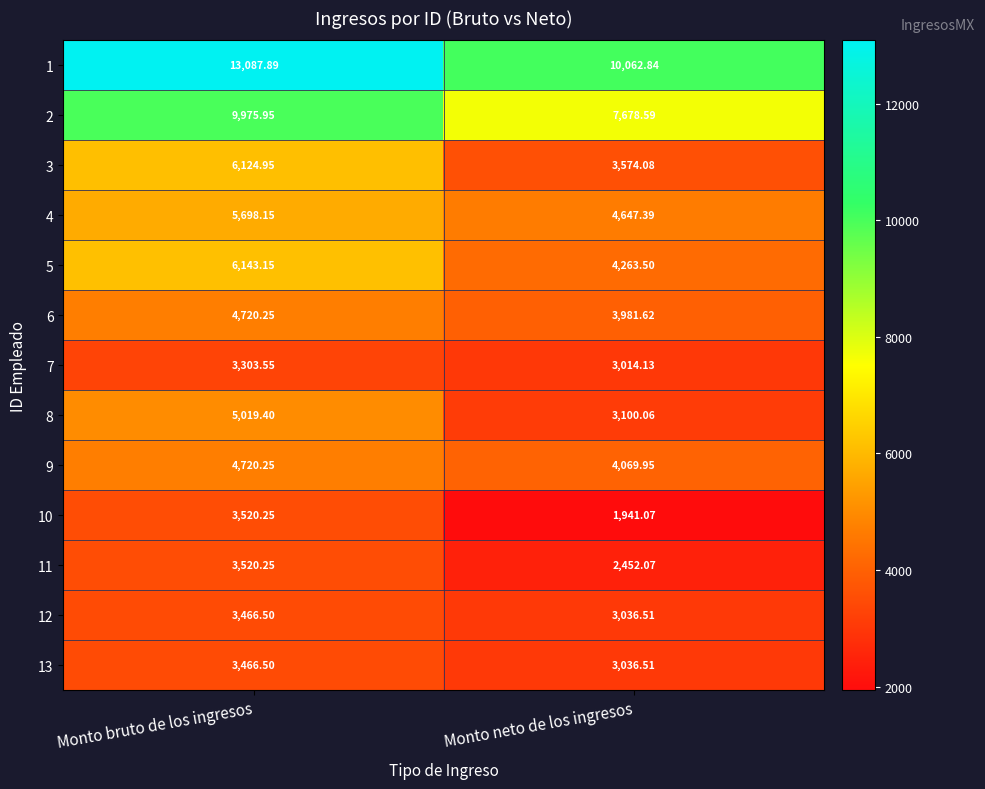

Which series changed the most between Monto bruto de los ingresos and Monto neto de los ingresos?

1